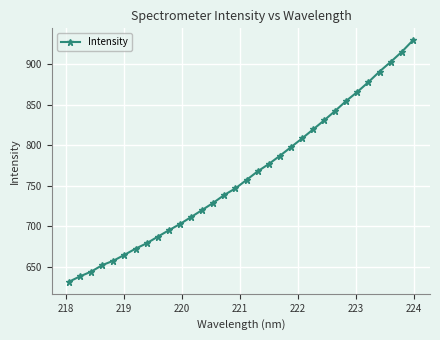

What is the smallest value displayed?

631.8